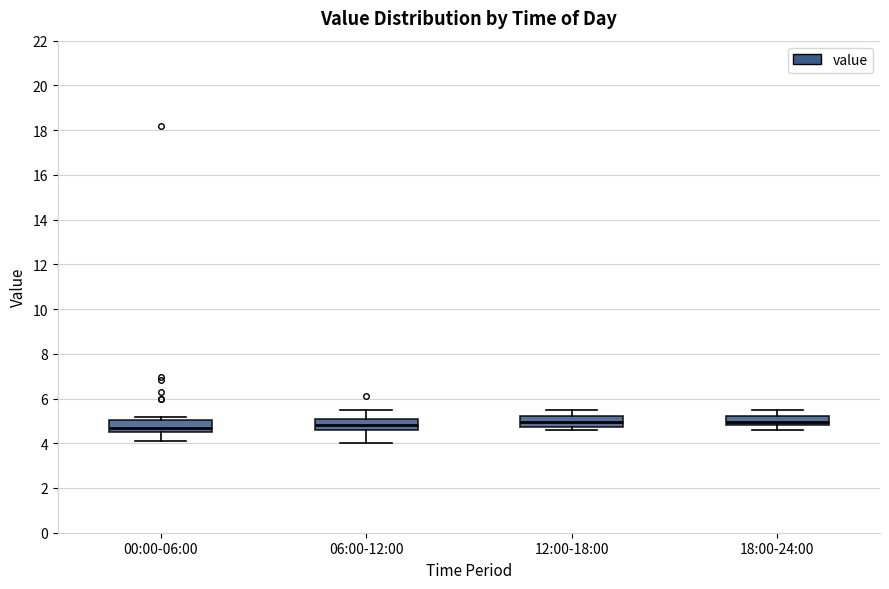

Where is the lower edge of the box for 12:00-18:00 on the y-axis? The values are not printed on the chart, so give them approximately, as read against the axis.

4.8